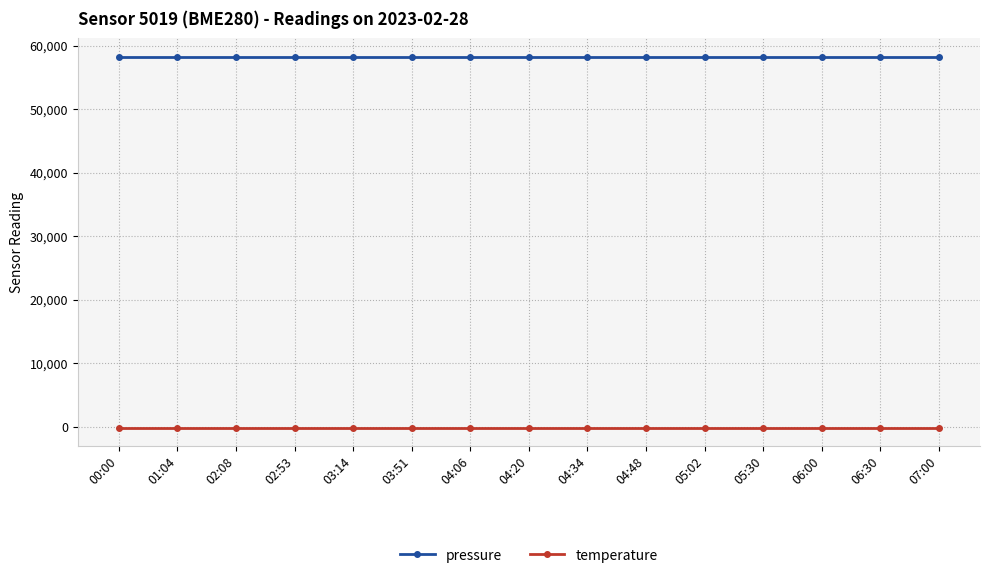

How many lines are shown in the chart?

2